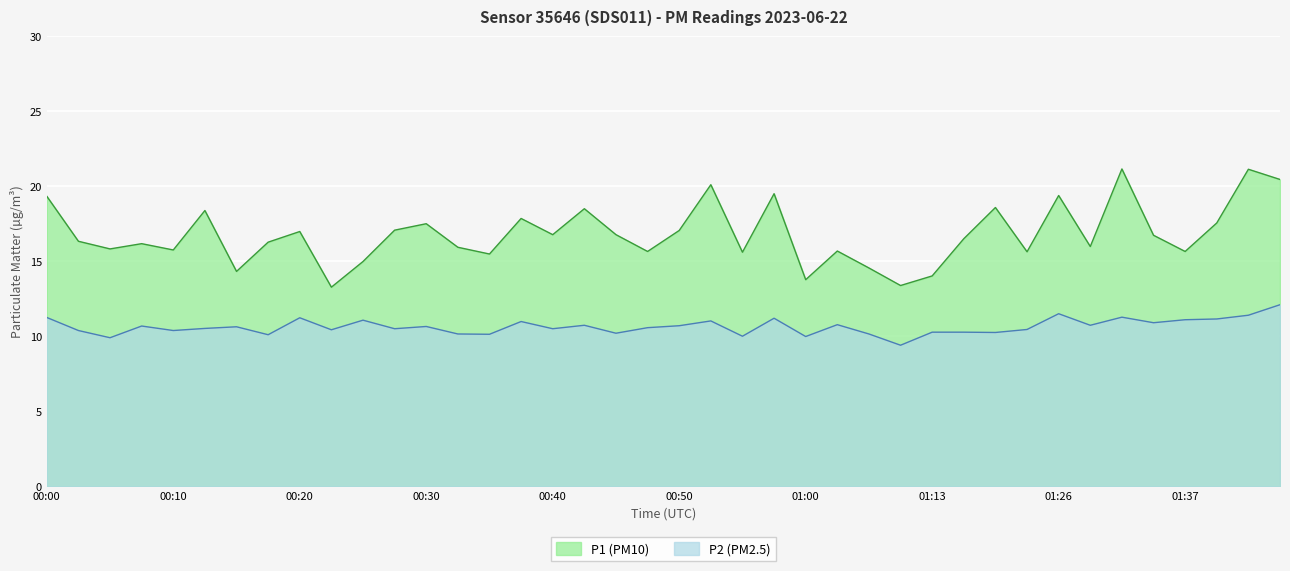

What is the difference between the second highest and second lowest values in the P1 series?

7.7